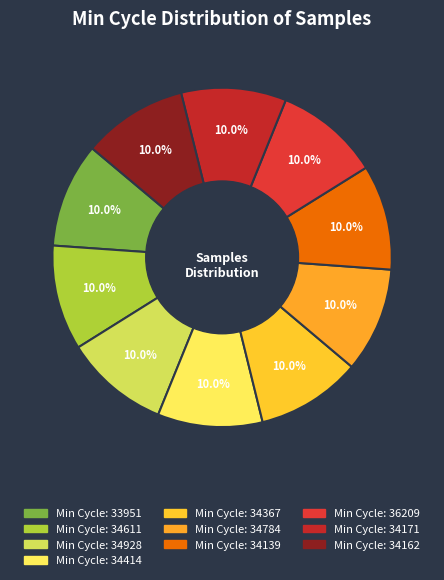

Rank the categories by value from lowest to highest.

34928, 34414, 33951, 34162, 34367, 34784, 36209, 34171, 34611, 34139